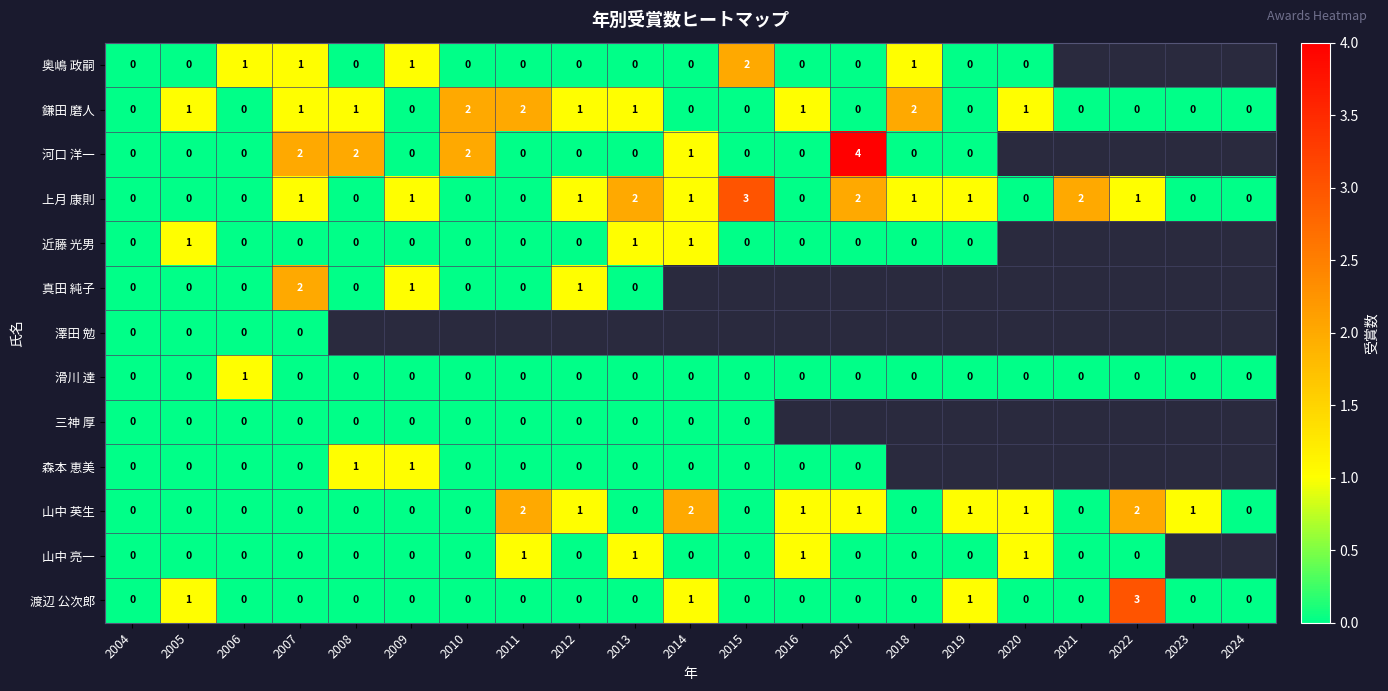

The 渡辺 公次郎 series shows 1 at 2008. True or false?

False